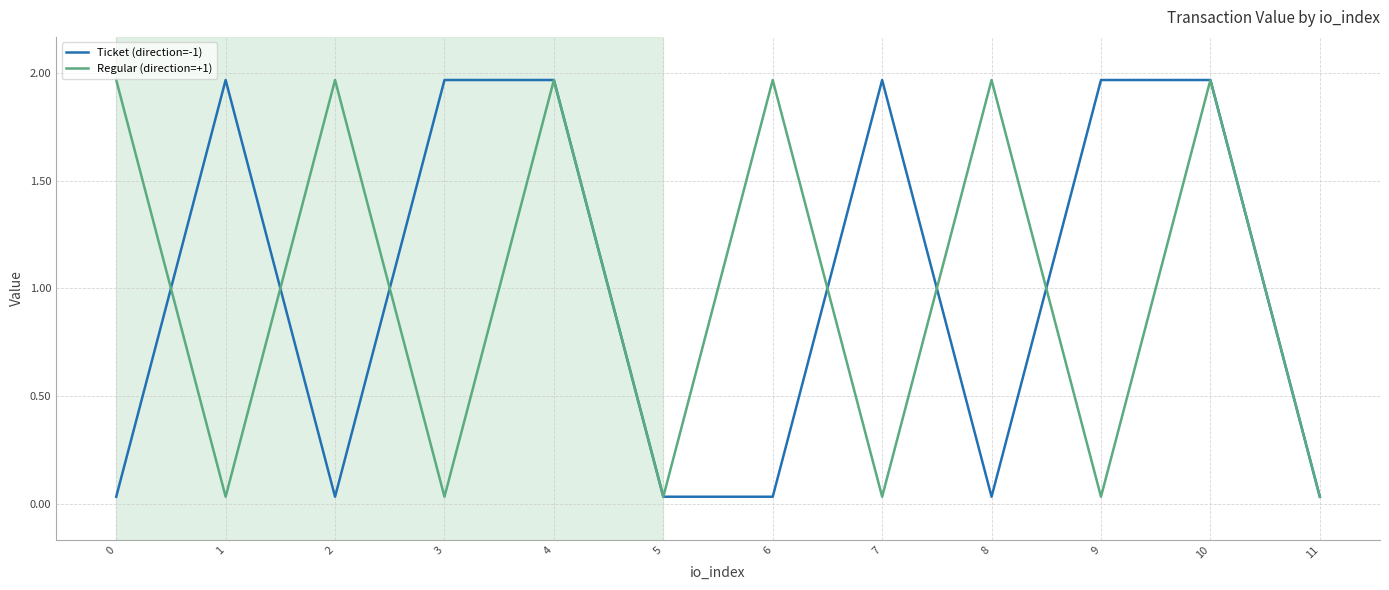

True or false: Ticket (direction=-1) has a value of 3.4 at 4.

False